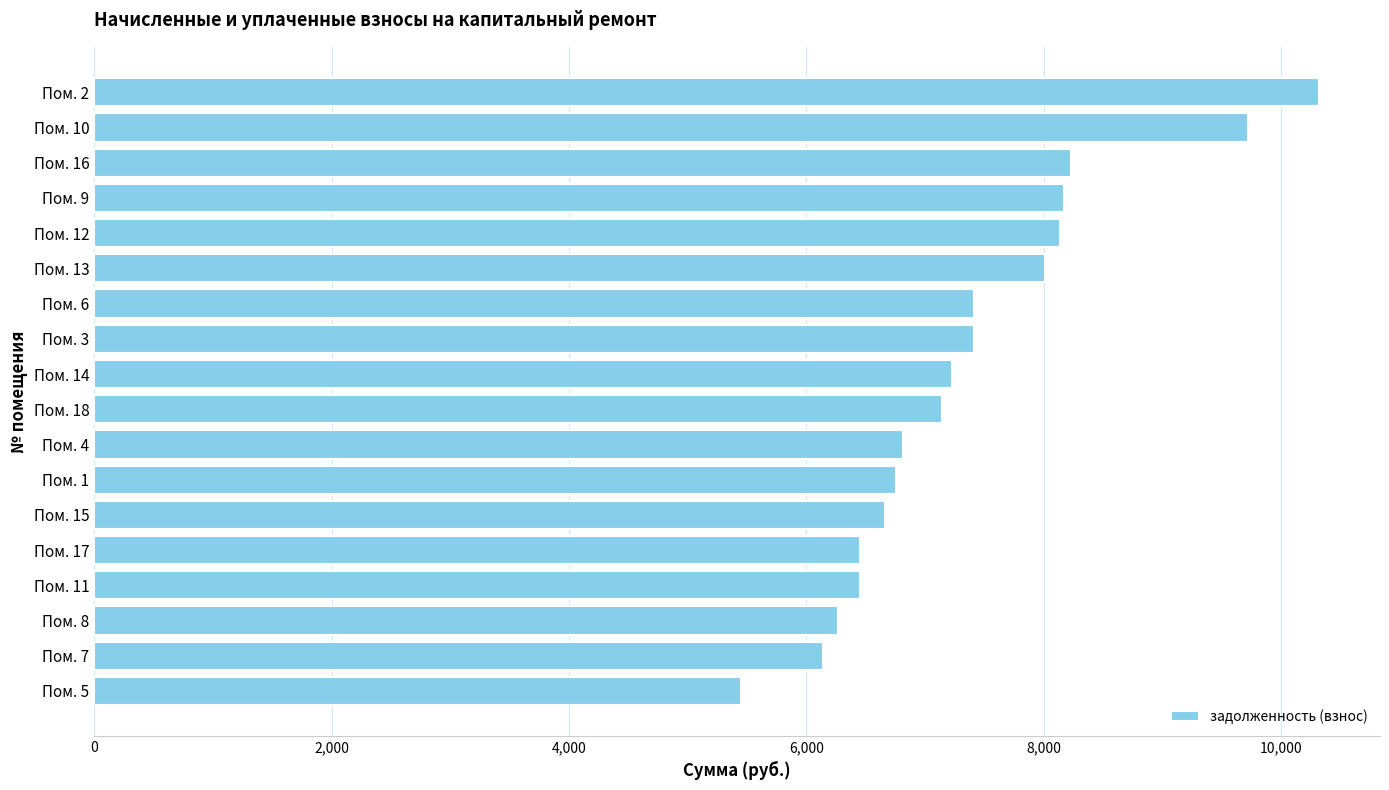

Is it true that the value at Пом. 3 is 4628.8?

False